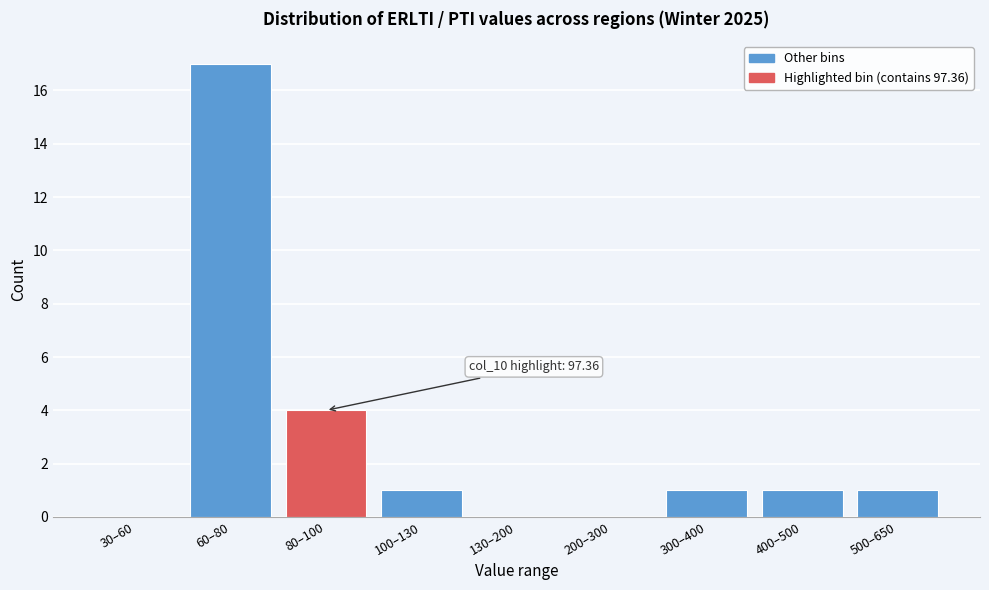

Reading left to right, extract all data points from this chart.

30–60=0	60–80=17	80–100=4	100–130=1	130–200=0	200–300=0	300–400=1	400–500=1	500–650=1